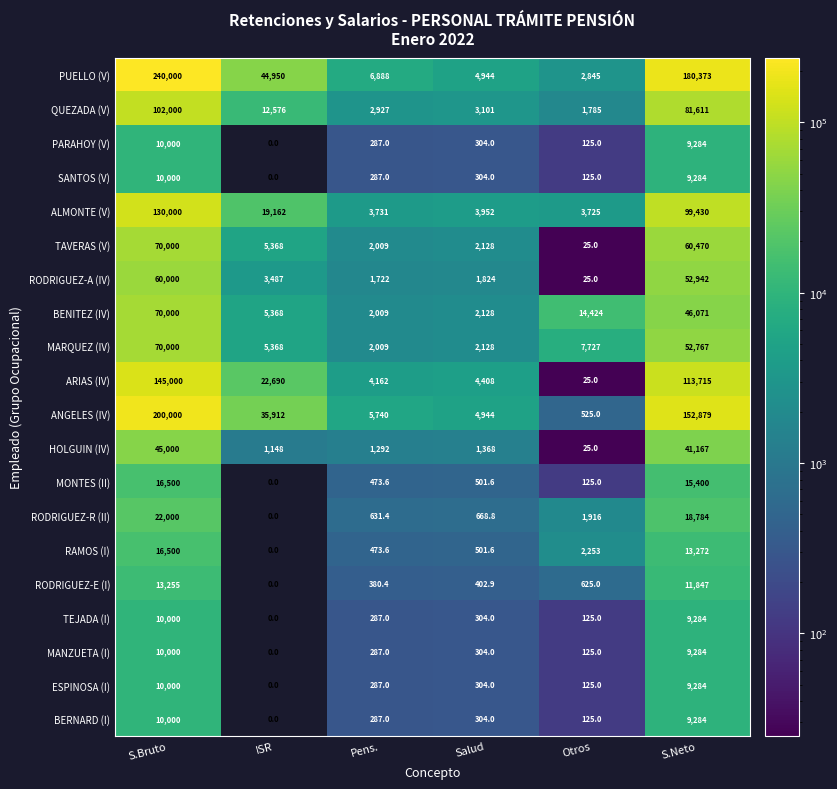

How many series are shown in this chart?

20